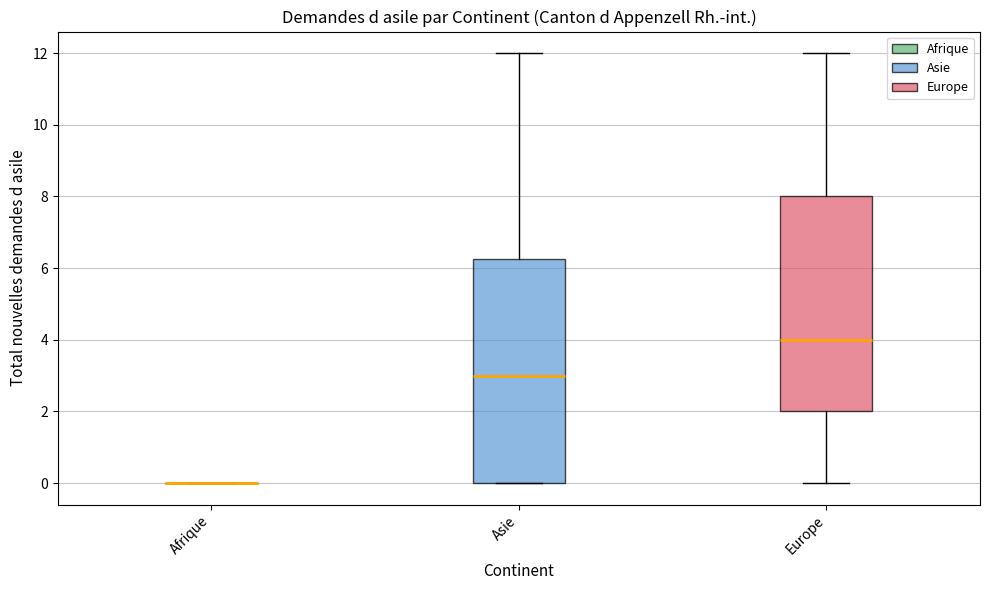

Reading left to right, read every box against the y-axis: the position of its median line, the range the box covers, and the ends of its whiskers. The values are not printed on the chart, so give them approximately, as read against the axis.

Afrique: box collapsed to a line at 0.0, whiskers 0.0 to 0.0
Asie: median 3.0, box 0.0 to 6.2, whiskers 0.0 to 12.0
Europe: median 4.0, box 2.0 to 8.0, whiskers 0.0 to 12.0